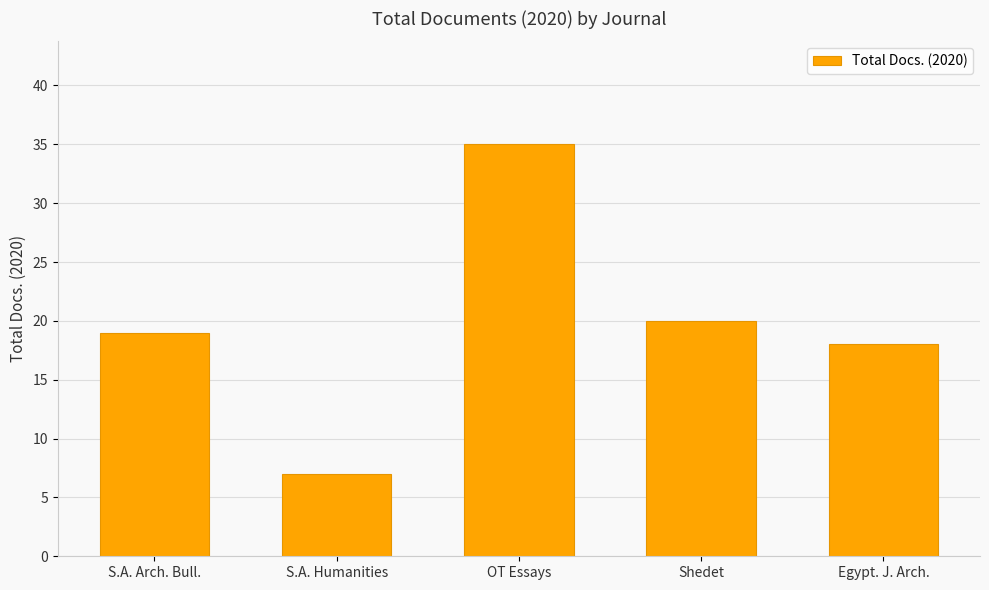

Reading left to right, list all the values displayed in this chart.

S.A. Arch. Bull.=19	S.A. Humanities=7	OT Essays=35	Shedet=20	Egypt. J. Arch.=18